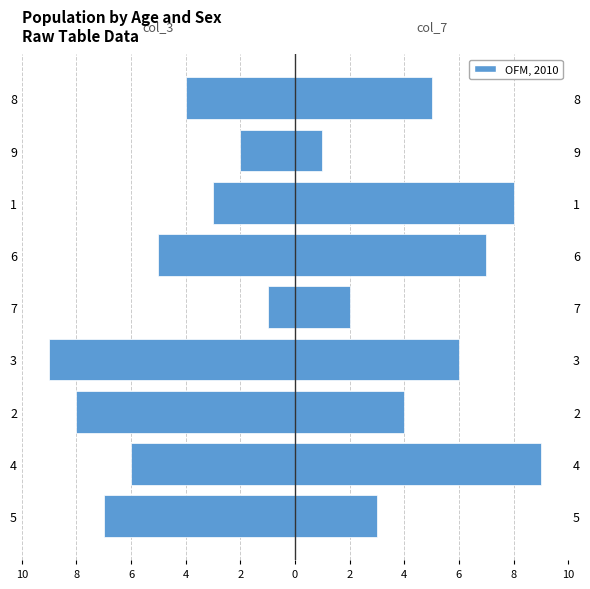

List the series in order of their overall mean, lowest first.

col_3 (left), col_7 (right)